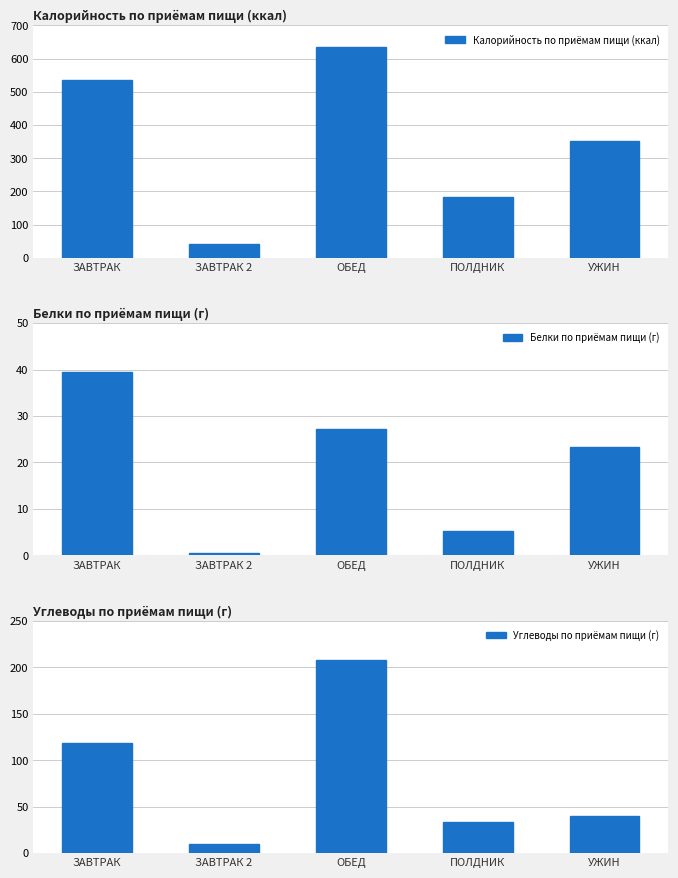

Reading left to right, list all the values displayed in this chart.

Калорийность по приёмам пищи (ккал): ЗАВТРАК=536.7	ЗАВТРАК 2=41.2	ОБЕД=634.3	ПОЛДНИК=181.7	УЖИН=352.5
Белки по приёмам пищи (г): ЗАВТРАК=39.4	ЗАВТРАК 2=0.5	ОБЕД=27.1	ПОЛДНИК=5.3	УЖИН=23.4
Углеводы по приёмам пищи (г): ЗАВТРАК=118.4	ЗАВТРАК 2=9.6	ОБЕД=207.6	ПОЛДНИК=33.5	УЖИН=39.8